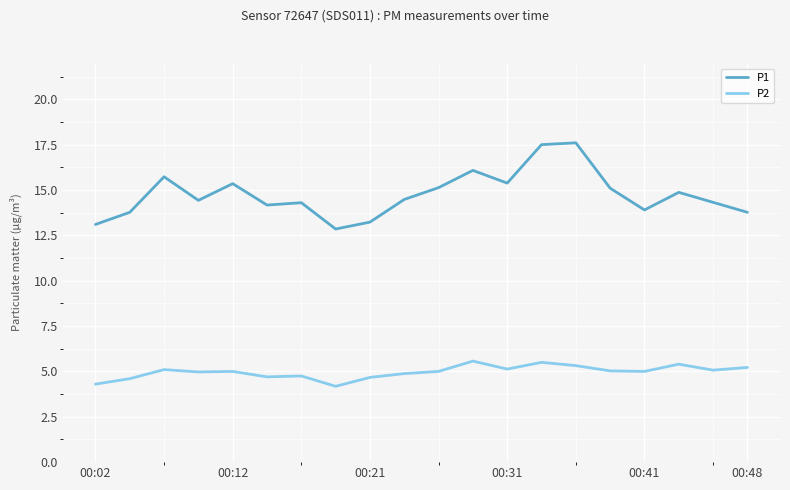

Which series has the largest total across all categories?

P1